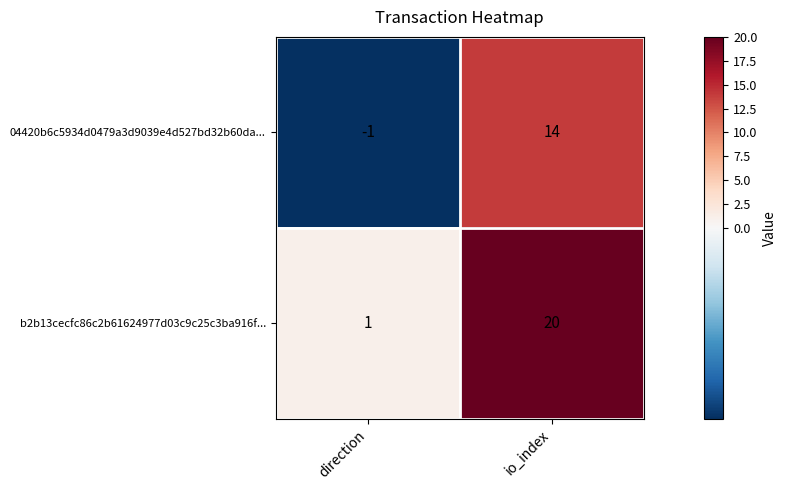

Is it true that b2b13cecfc86c2b61624977d03c9c25c3ba916f... equals 34 at io_index?

False